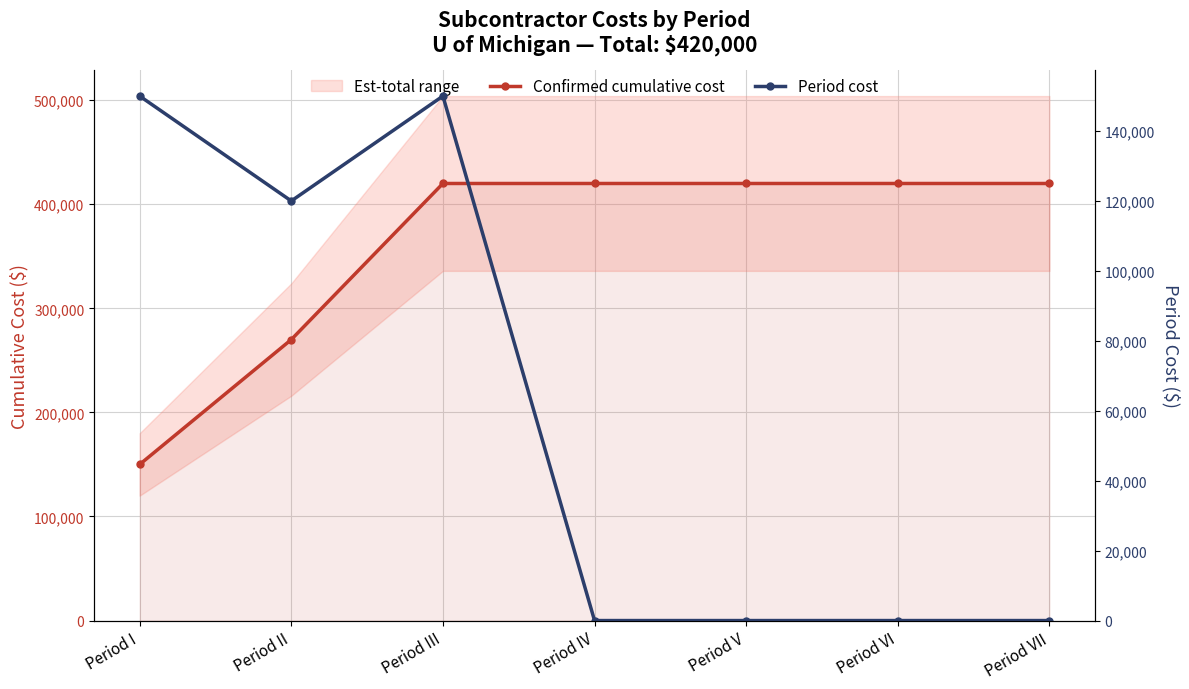

What is the difference between the second highest and second lowest values in the Period cost series?

150000